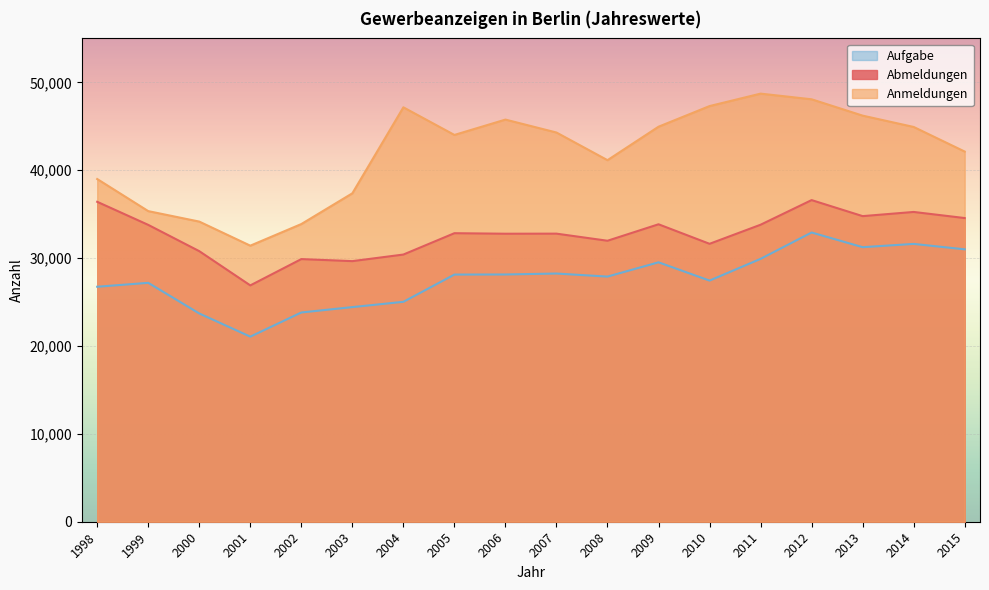

Rank the series at 2002 from highest to lowest value.

Anmeldungen, Abmeldungen, Aufgabe